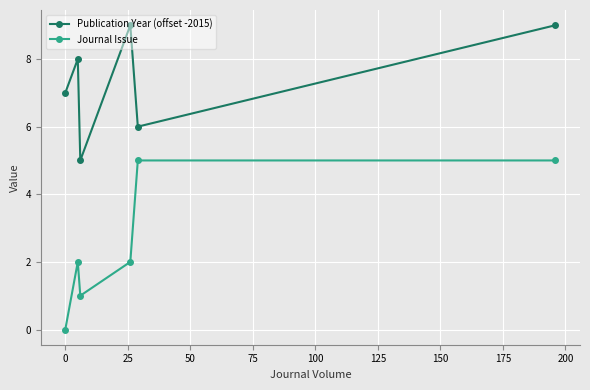

True or false: Publication Year (offset -2015) has more than 0 points higher than both neighbors.

True